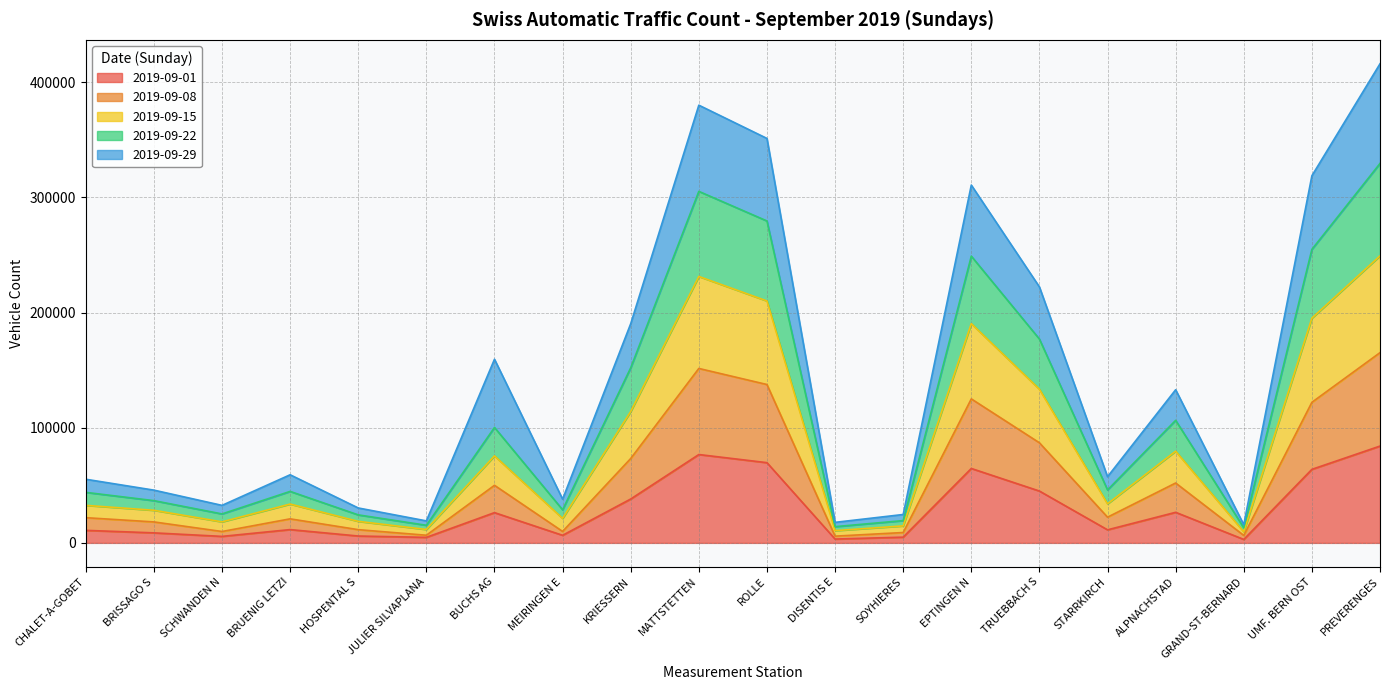

Between KRIESSERN and ROLLE, which series saw the biggest shift?

2019-09-22